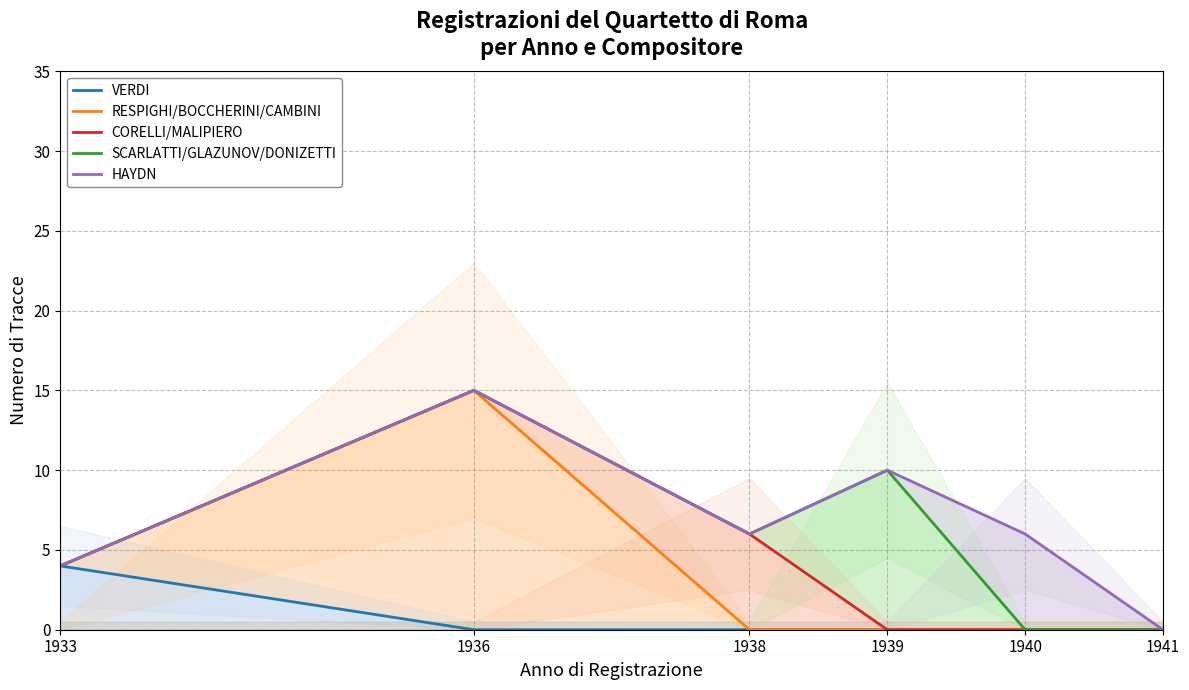

How many data points does each series have?

6